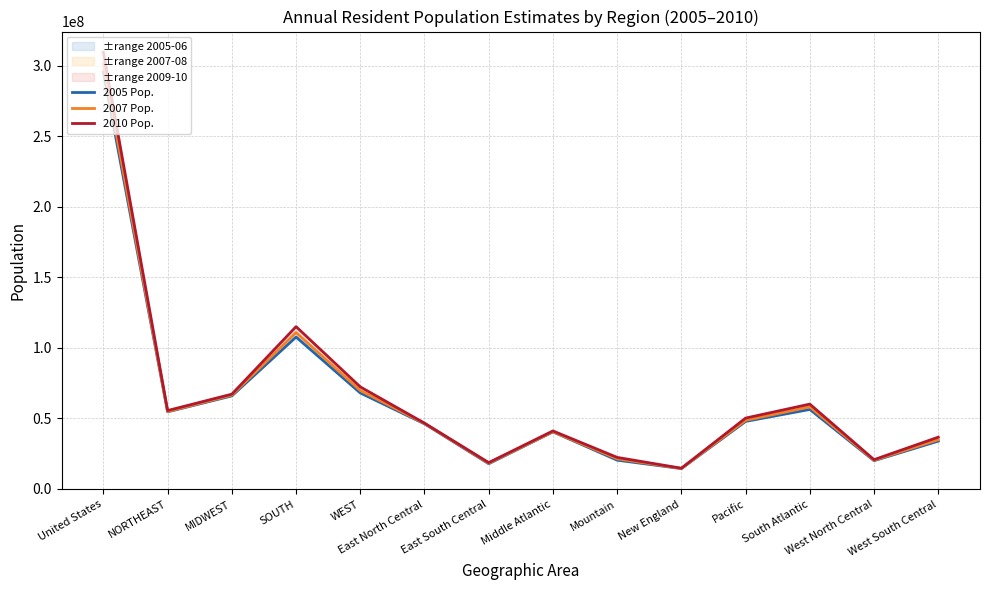

What is the approximate value of 2010 Pop. at MIDWEST, to the nearest 50?

66975850